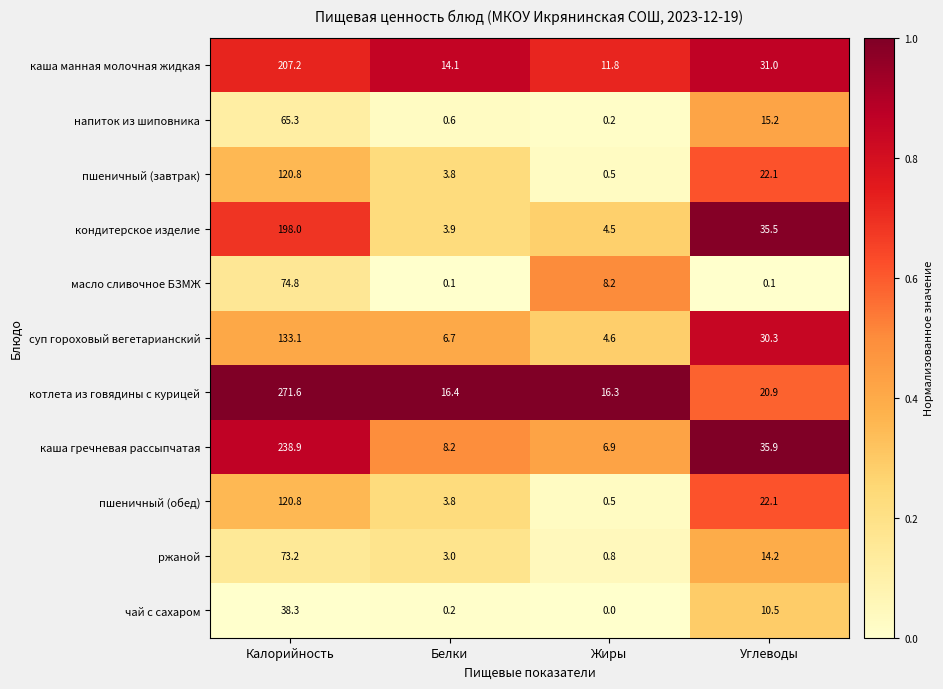

Which series has the largest total across all categories?

котлета из говядины с курицей